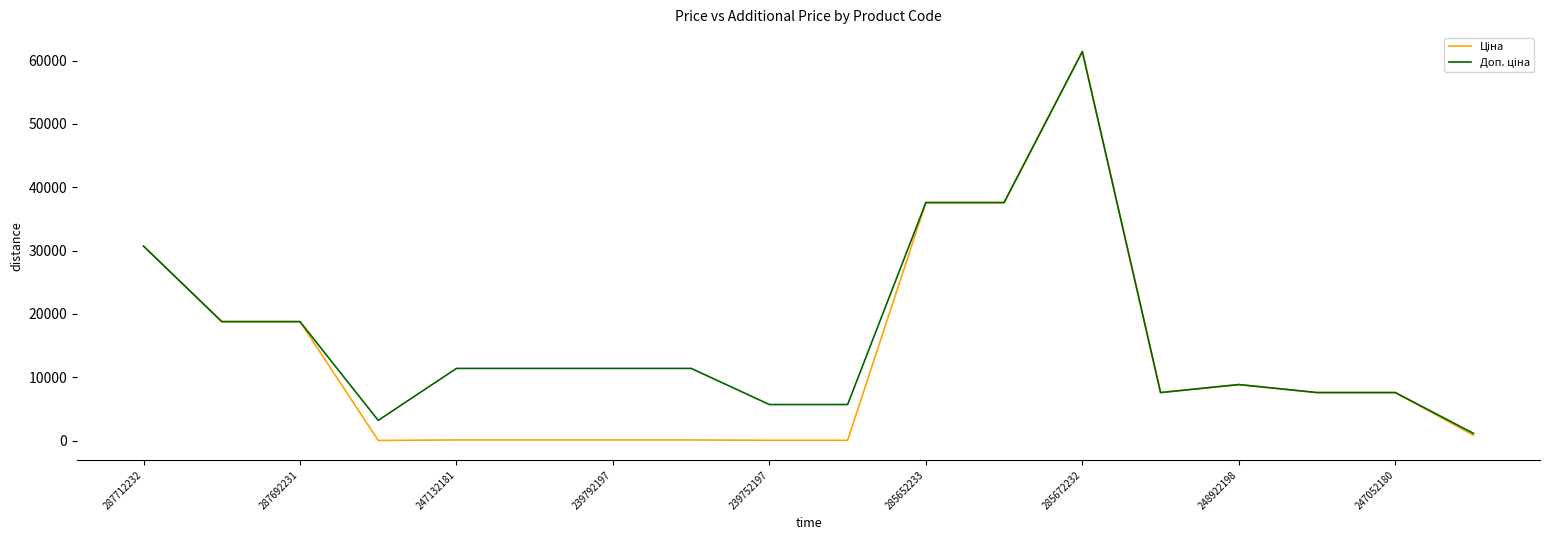

What is the maximum value shown in the chart?

61434.3